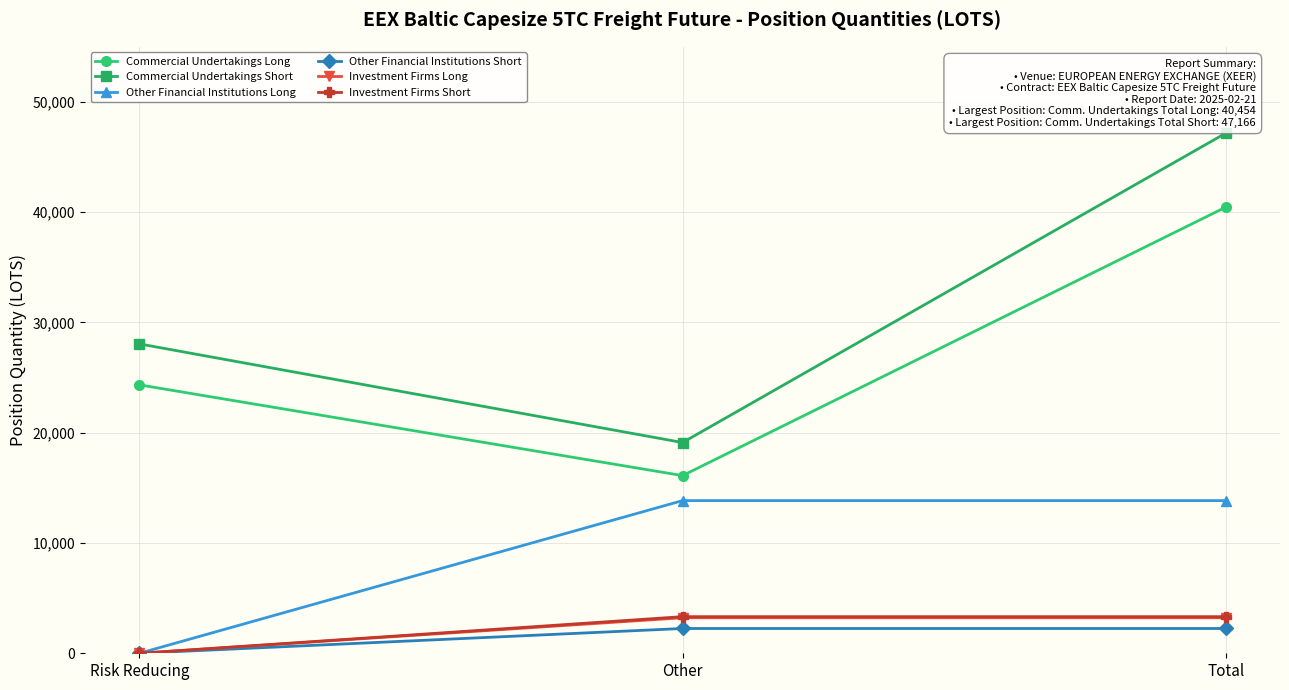

What position from the left is Risk Reducing?

1